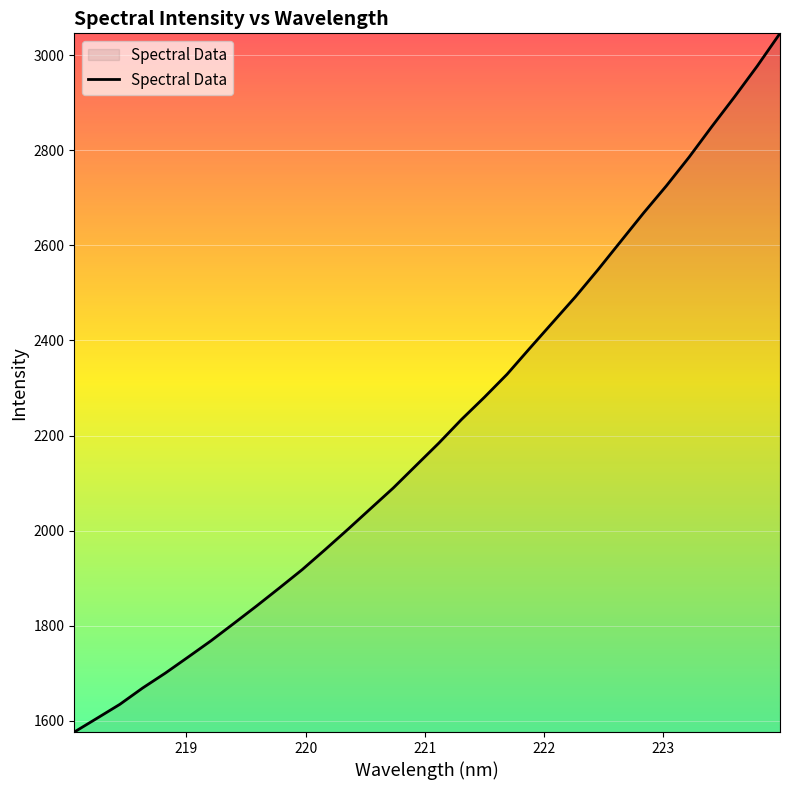

What is the smallest value displayed?

1576.6